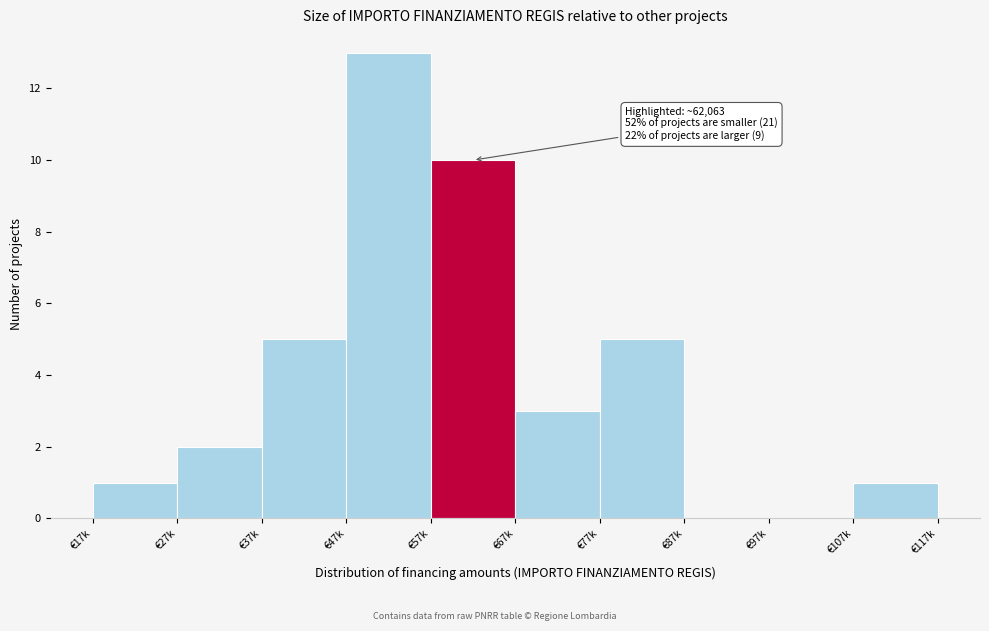

Reading left to right, transcribe all the data shown in this chart.

€17k=1	€27k=2	€37k=5	€47k=13	€57k=10	€67k=3	€77k=5	€87k=0	€97k=0	€107k=1